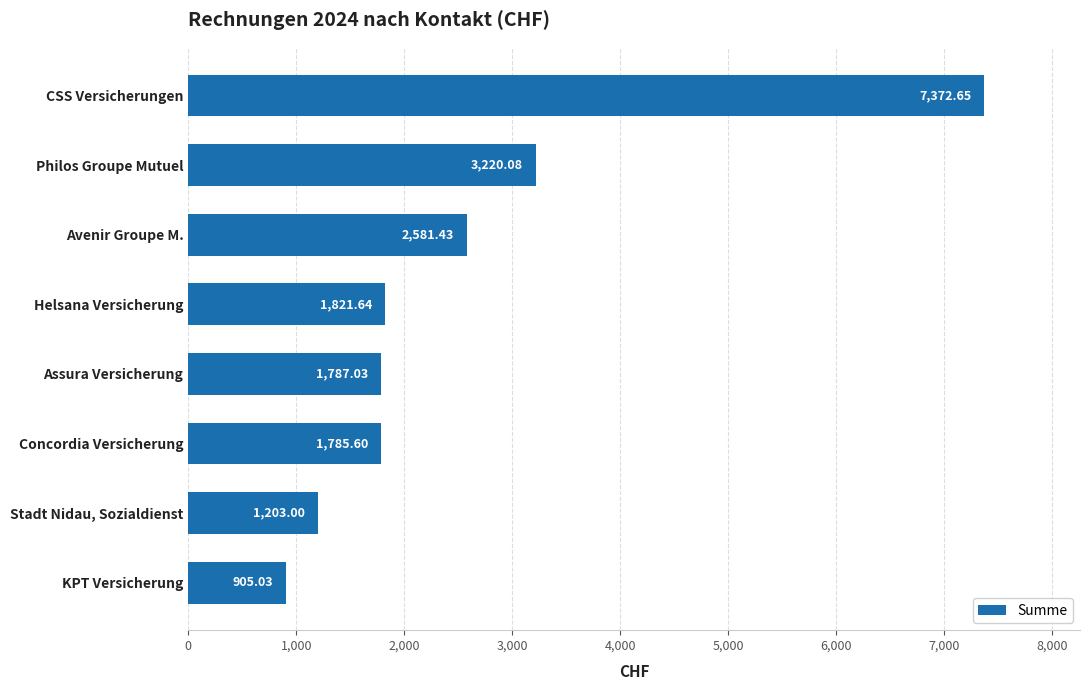

What is the average value?

2584.6